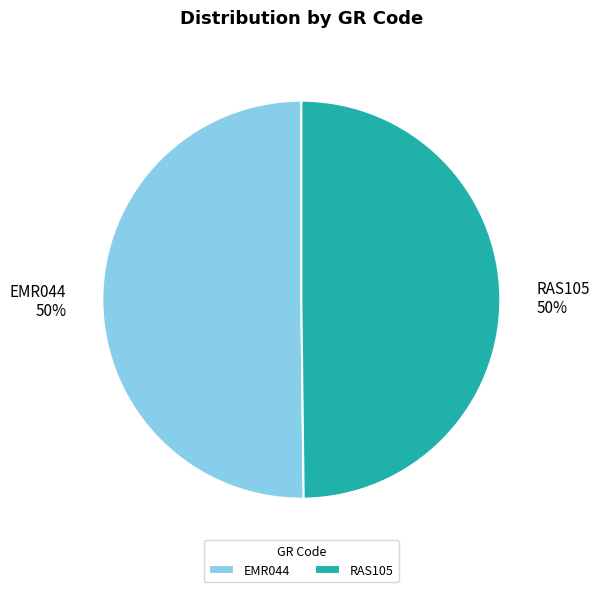

To the nearest percent, what portion does RAS105 represent?

50%